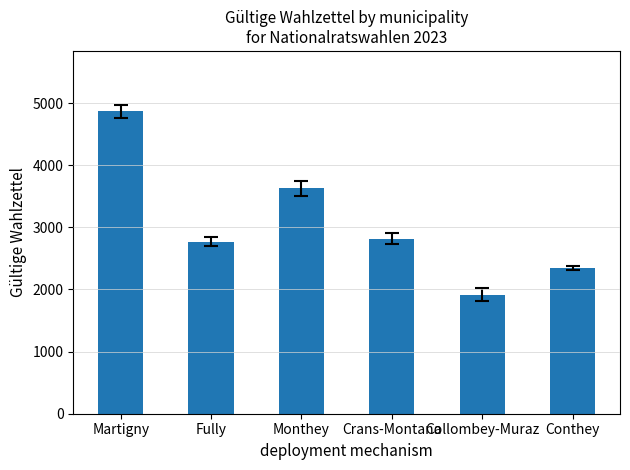

What is the smallest value displayed?

1916